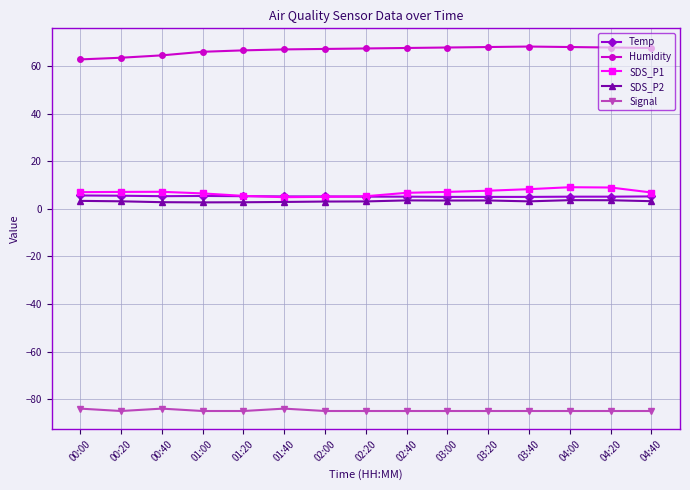

True or false: Temp and SDS_P2 cross at least once.

False